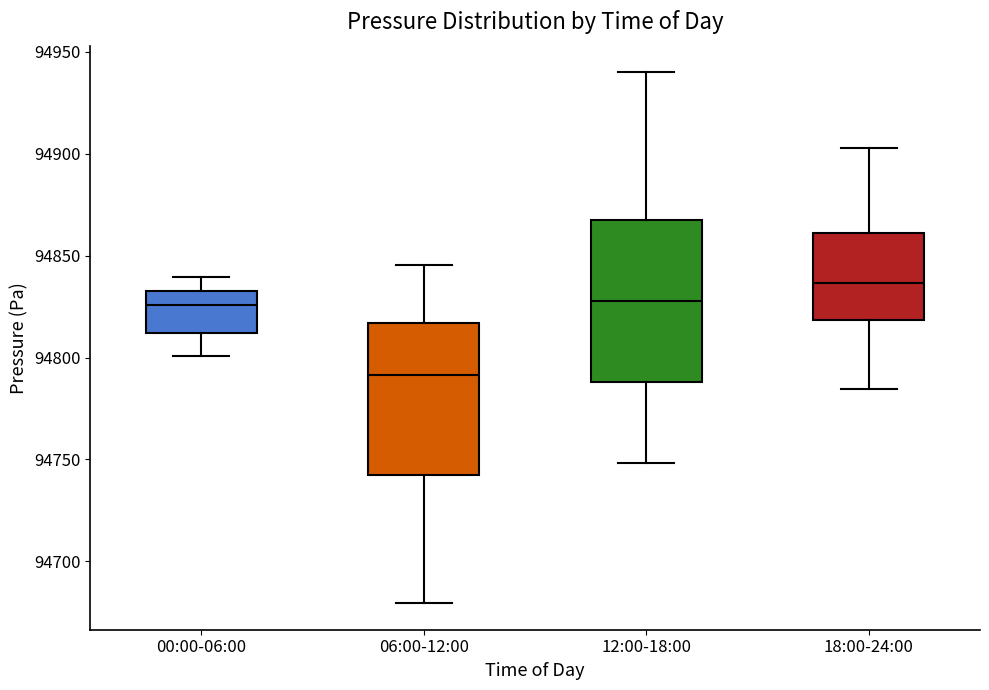

Which box has the highest median line?

18:00-24:00